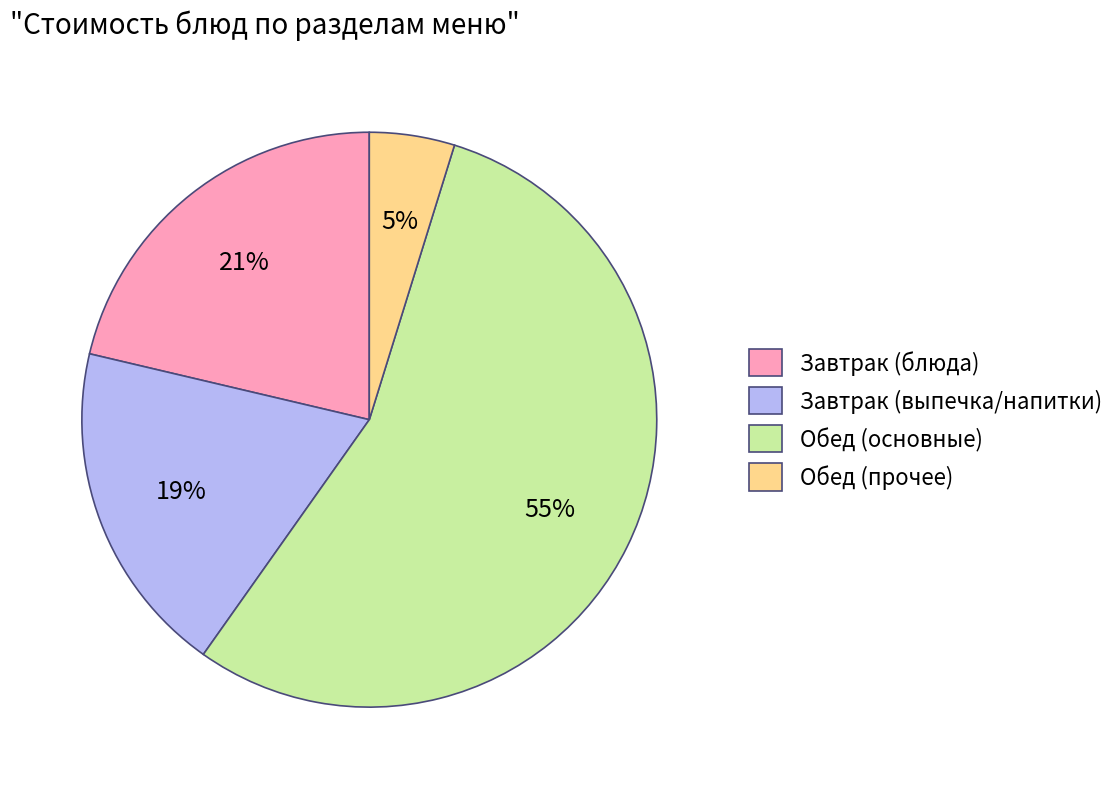

How many segments does this pie chart have?

4